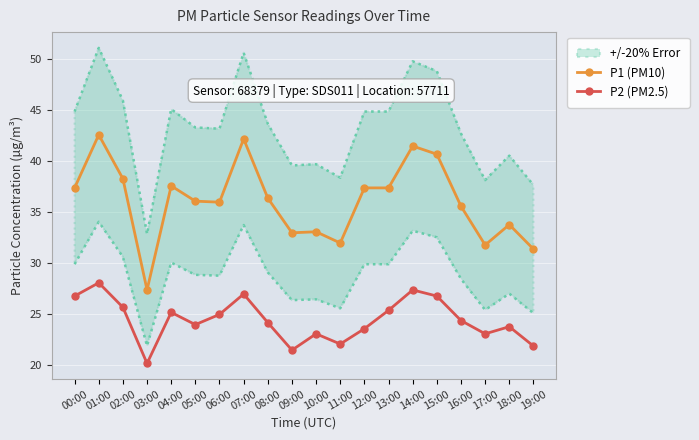

Which has a higher value, 00:00 or 17:00?

00:00